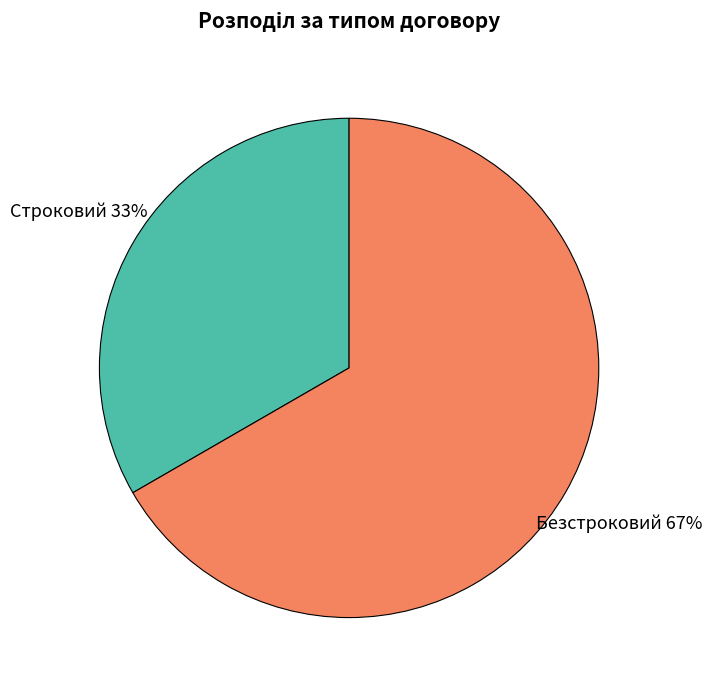

Which category has the biggest portion of the pie?

Безстроковий